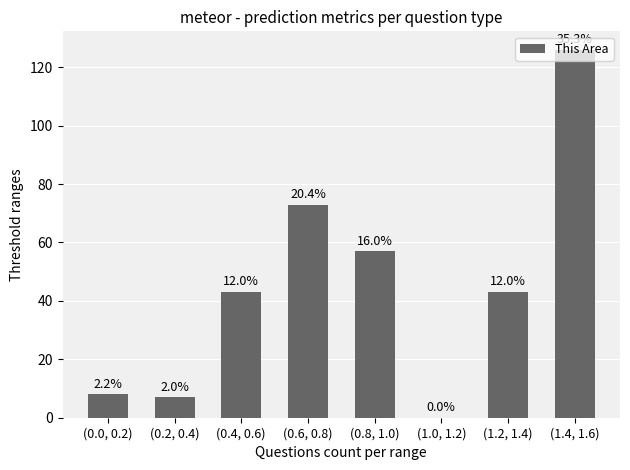

What is the value of the 5th bar from the left?

57